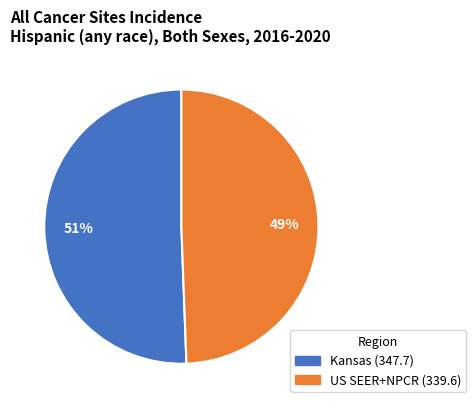

Do US SEER+NPCR (339.6) and Kansas (347.7) together represent more than half of the pie?

Yes